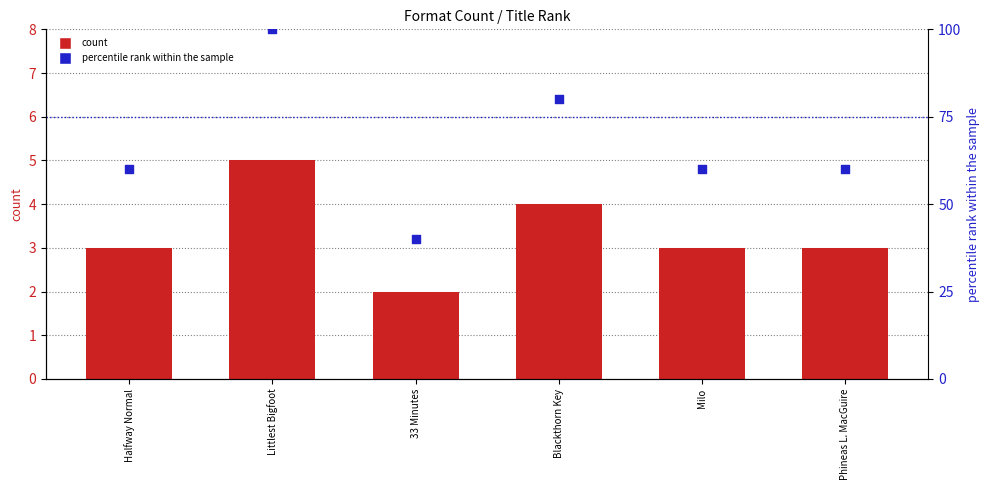

At which category is the sum across all series the highest?

Littlest Bigfoot